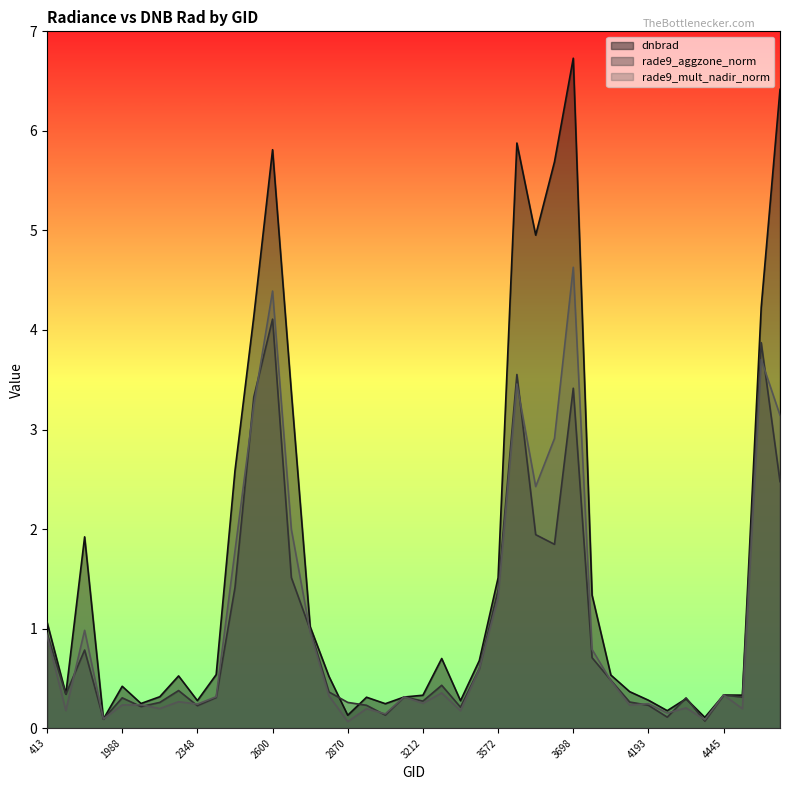

What is the value of the dnbrad point at the 36th from the left?

0.1